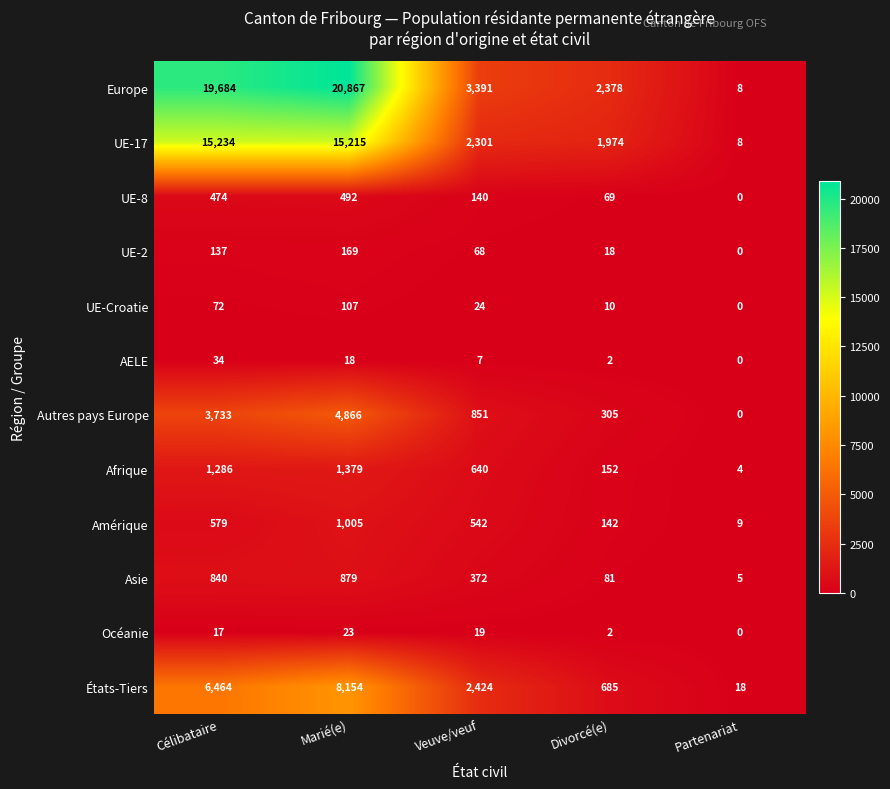

What is the approximate value of Autres pays Europe at Veuve/veuf, to the nearest 50?

850